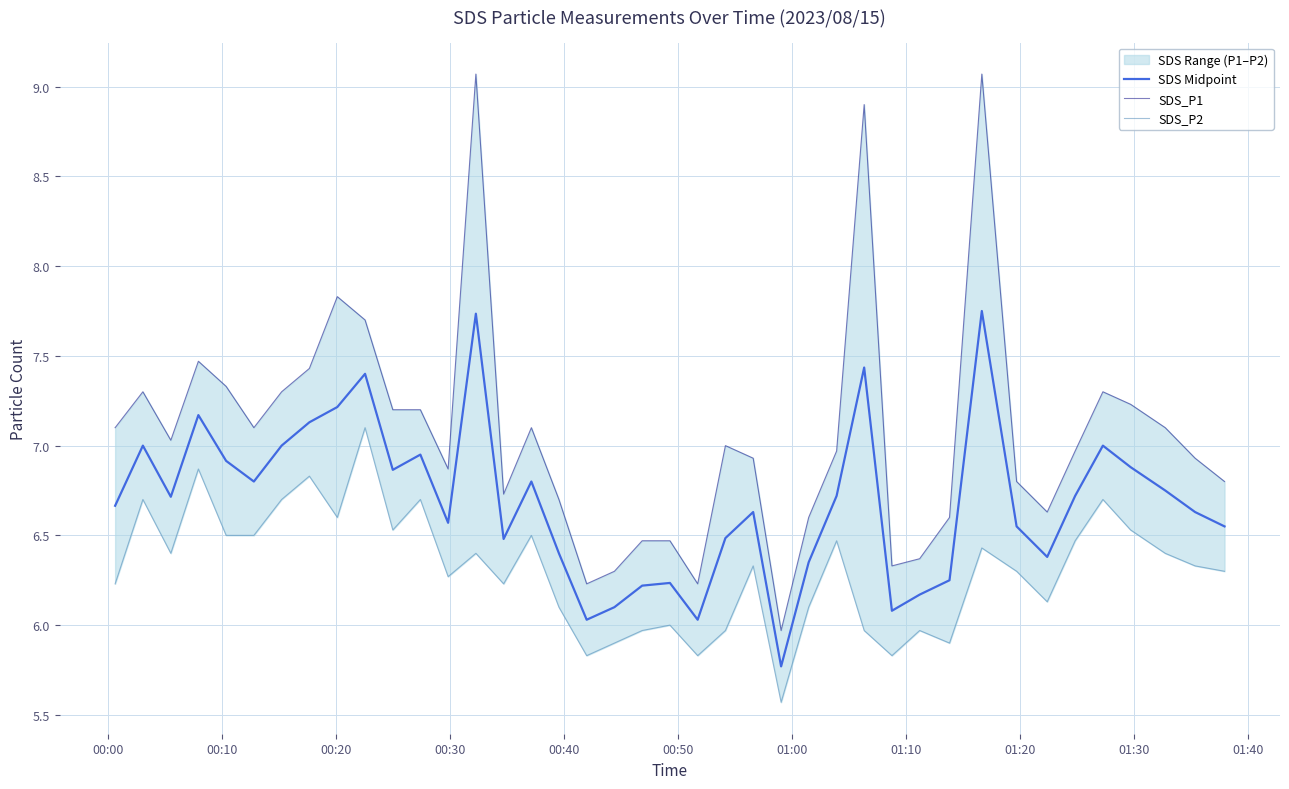

What is the difference between the maximum and second lowest values in the SDS_P2 series?

1.3